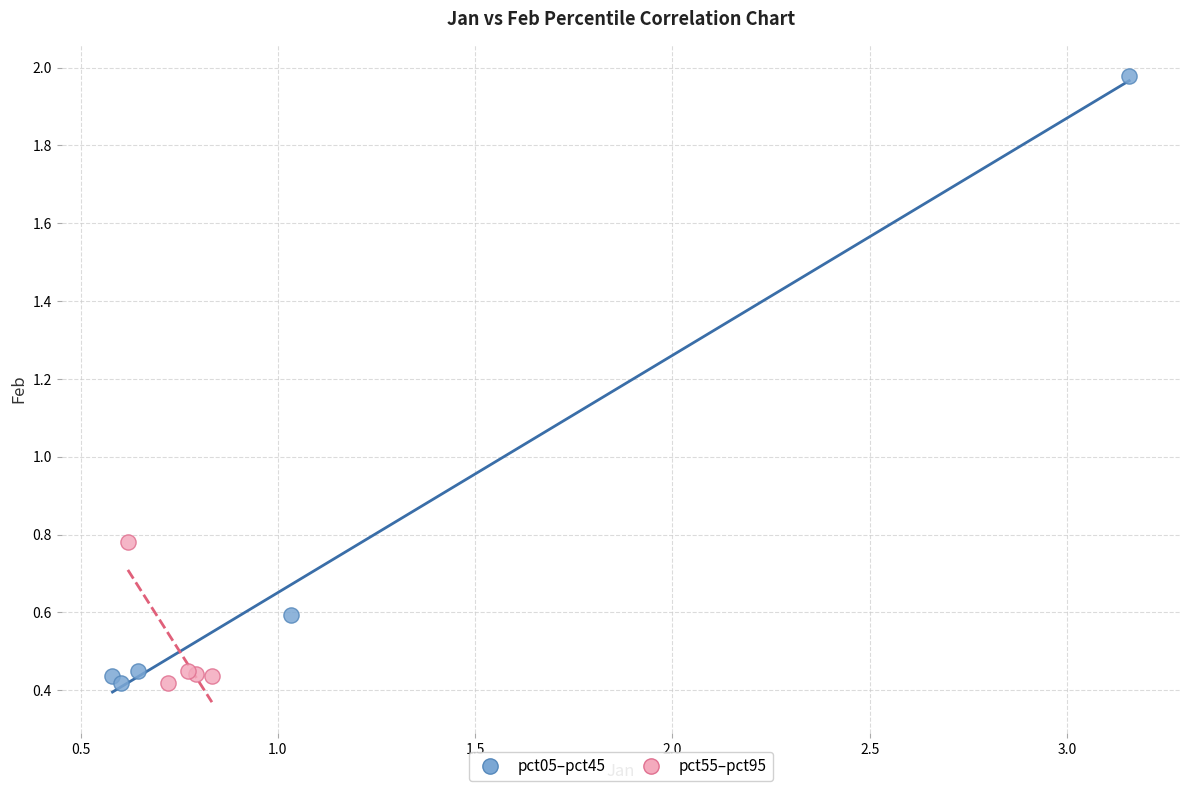

Which series has the largest Y range (max minus min)?

pct05–pct45